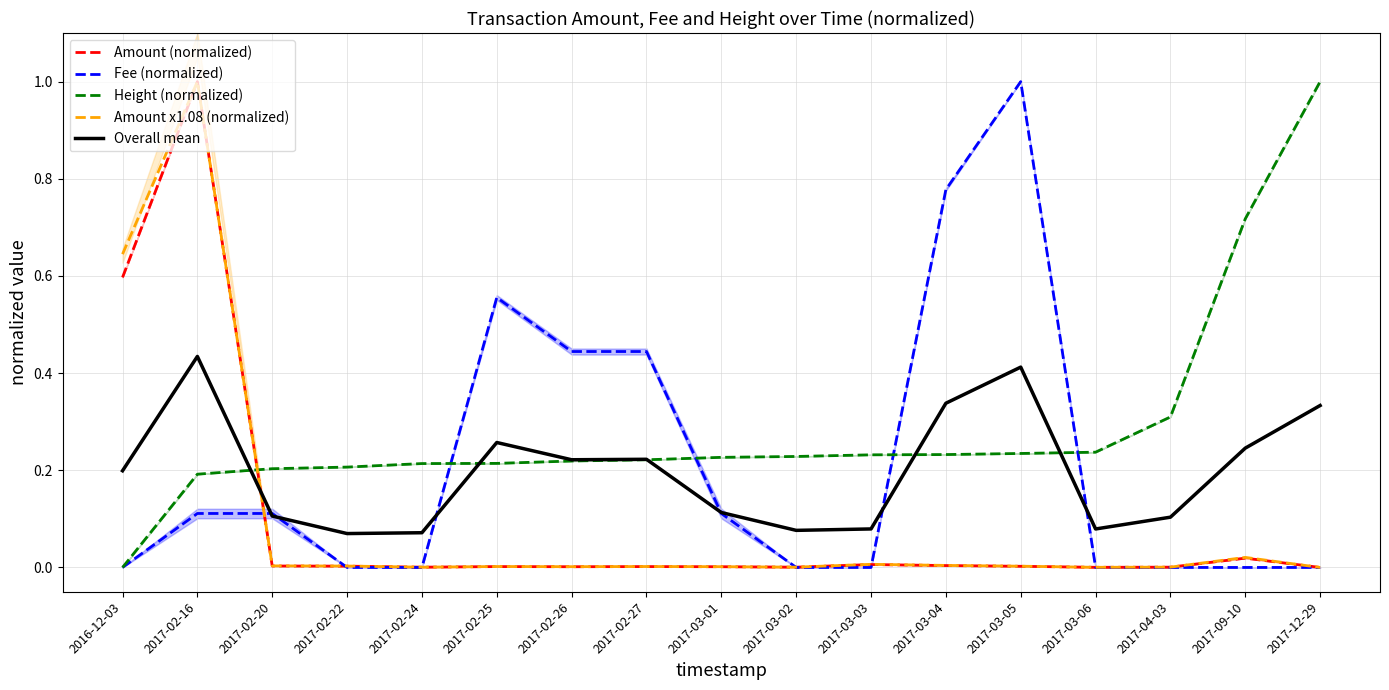

Is the value of Height (normalized) at 2017-03-01 greater than the value of Amount x1.08 (normalized) at 2017-03-01?

Yes